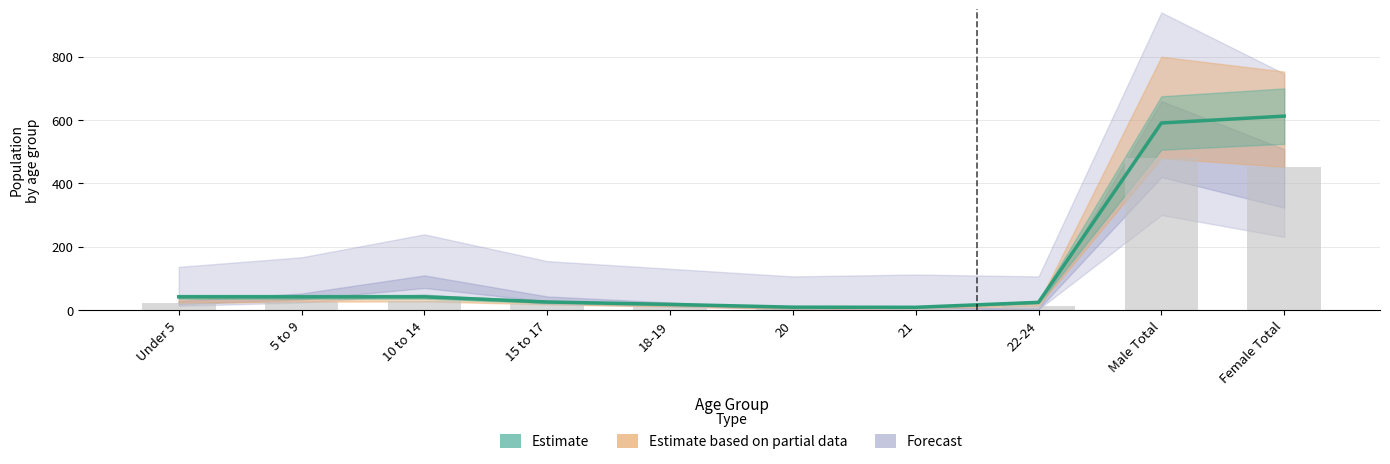

The This Area series shows 11.8 at 15 to 17. True or false?

False